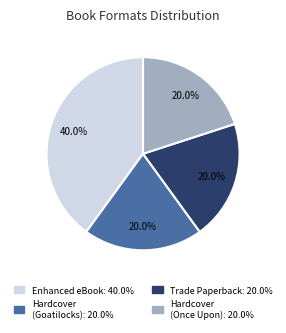

Count the number of slices in the pie.

4